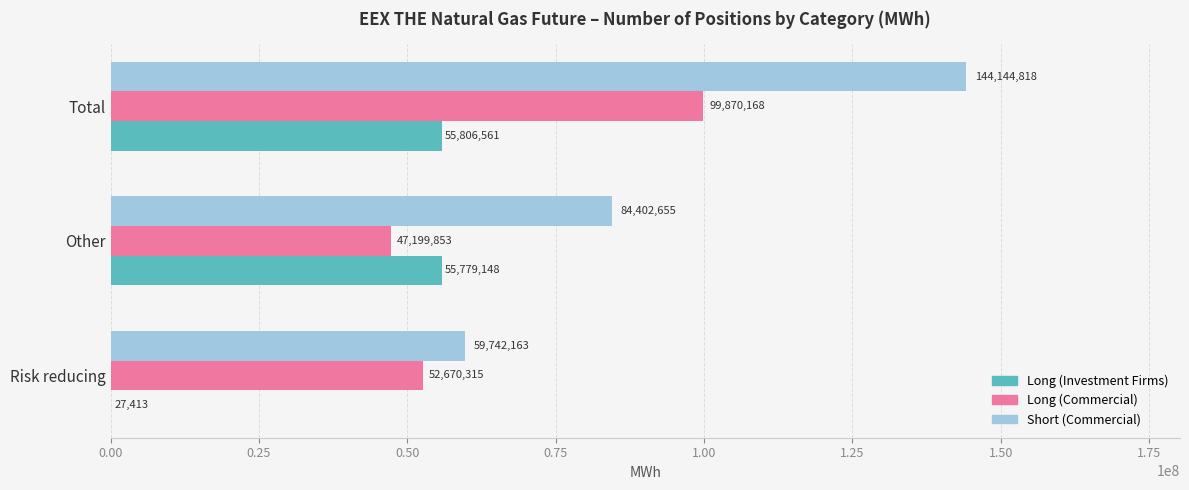

Read the Long (Commercial) value at Total.

99870168